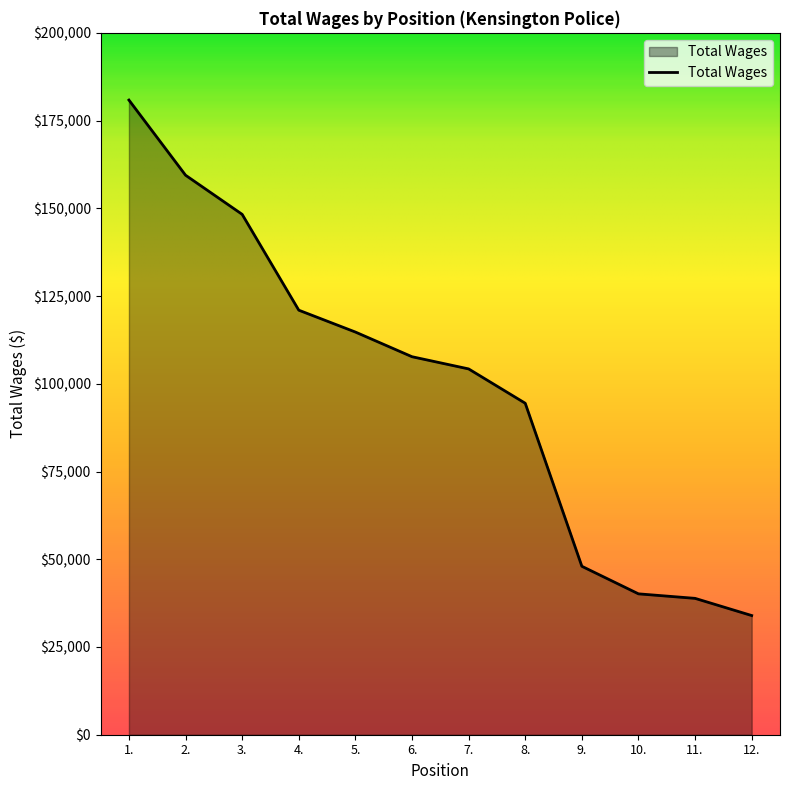

What is the greatest value displayed?

180847